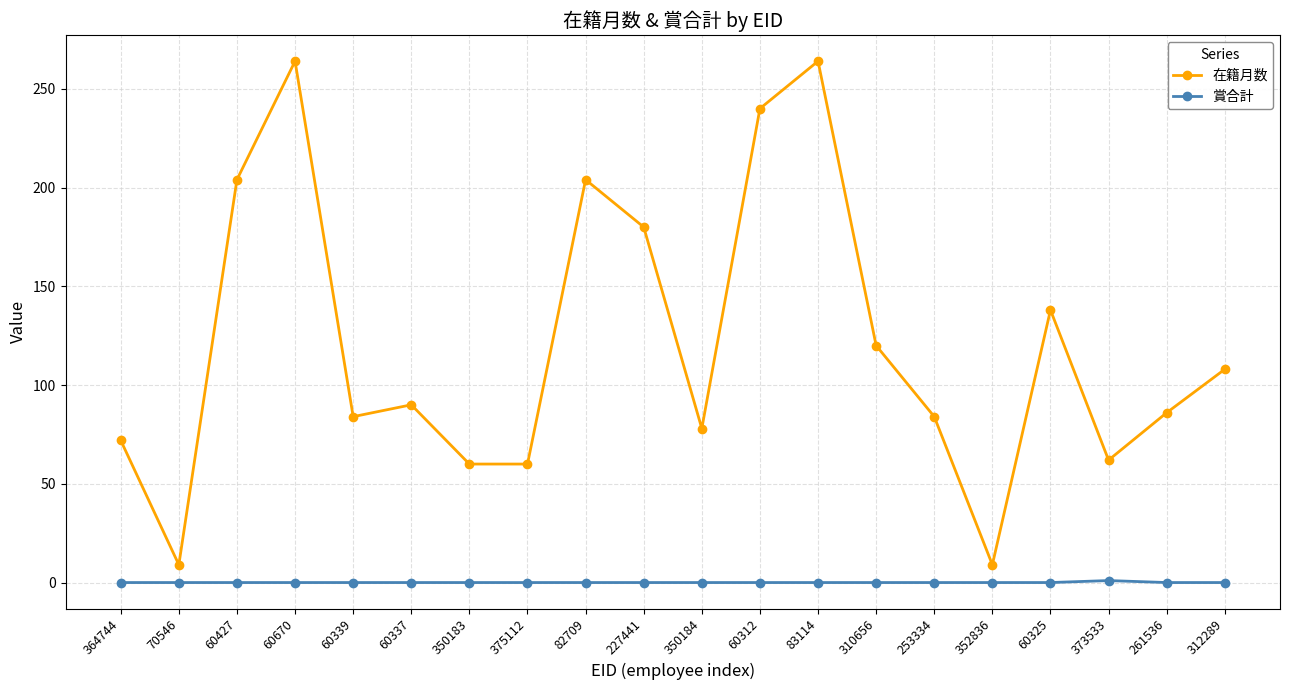

What is the label of the 7th point from the left?

350183